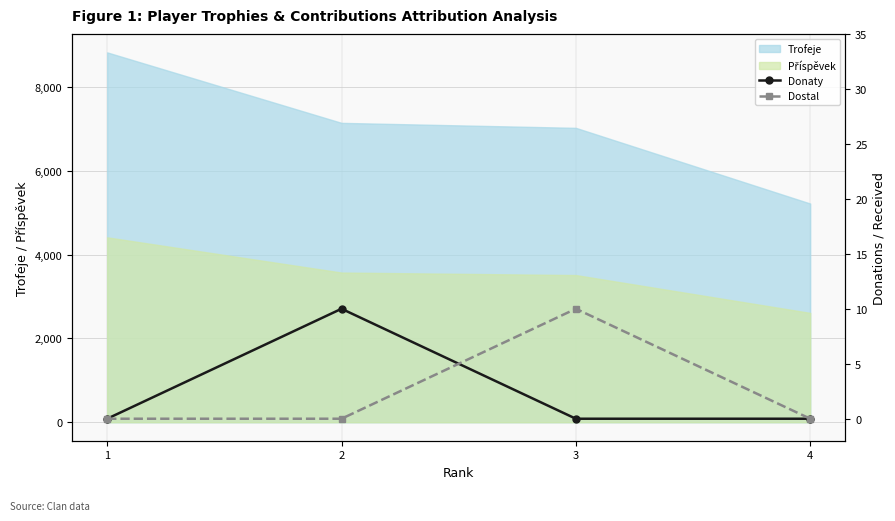

Where do Donaty and Dostal first cross each other?

2 and 3